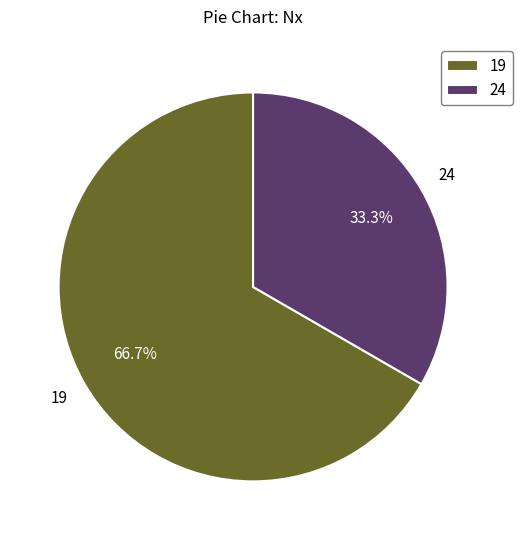

Is it true that 24 is 33% of the pie?

True